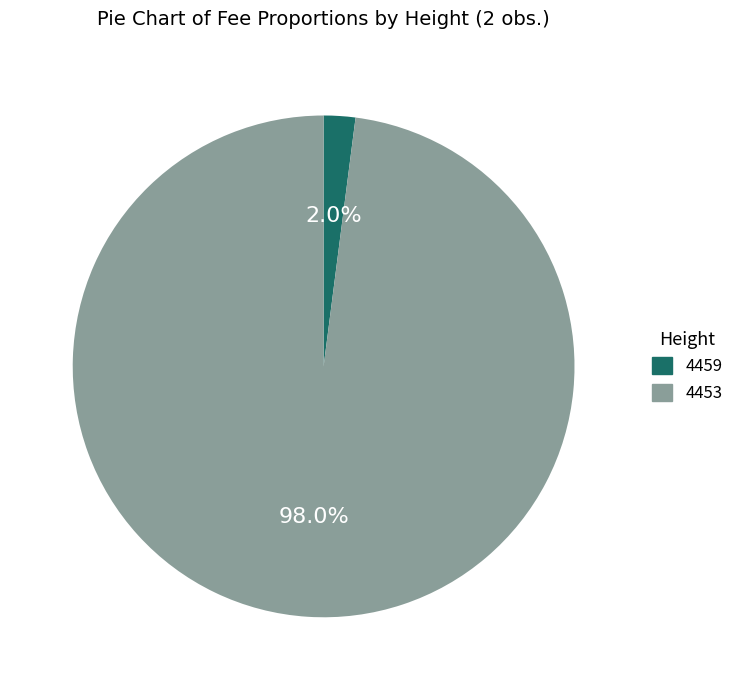

Which has a higher value, 4459 or 4453?

4453